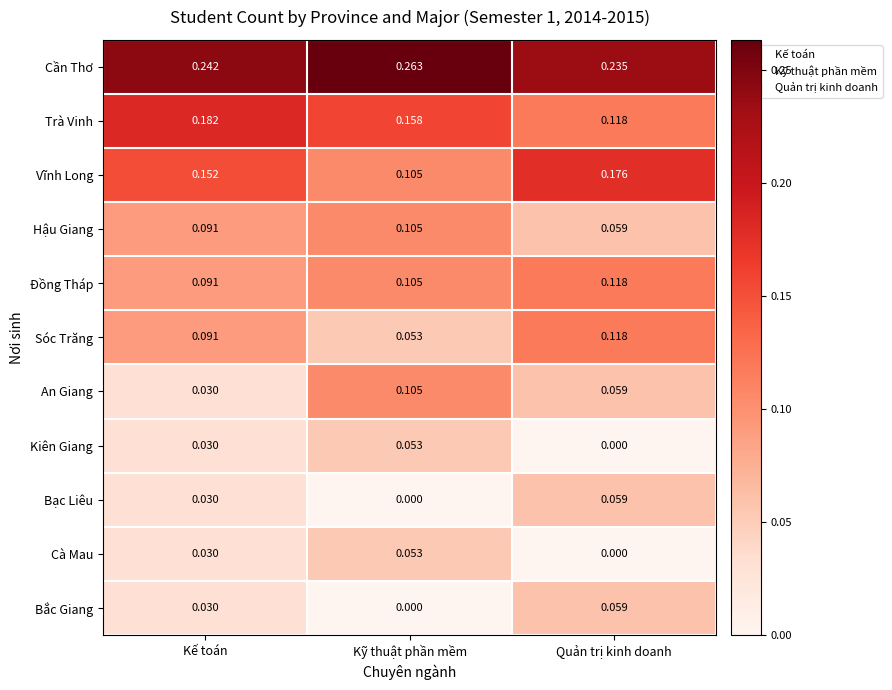

Which series has the largest total across all categories?

Cần Thơ